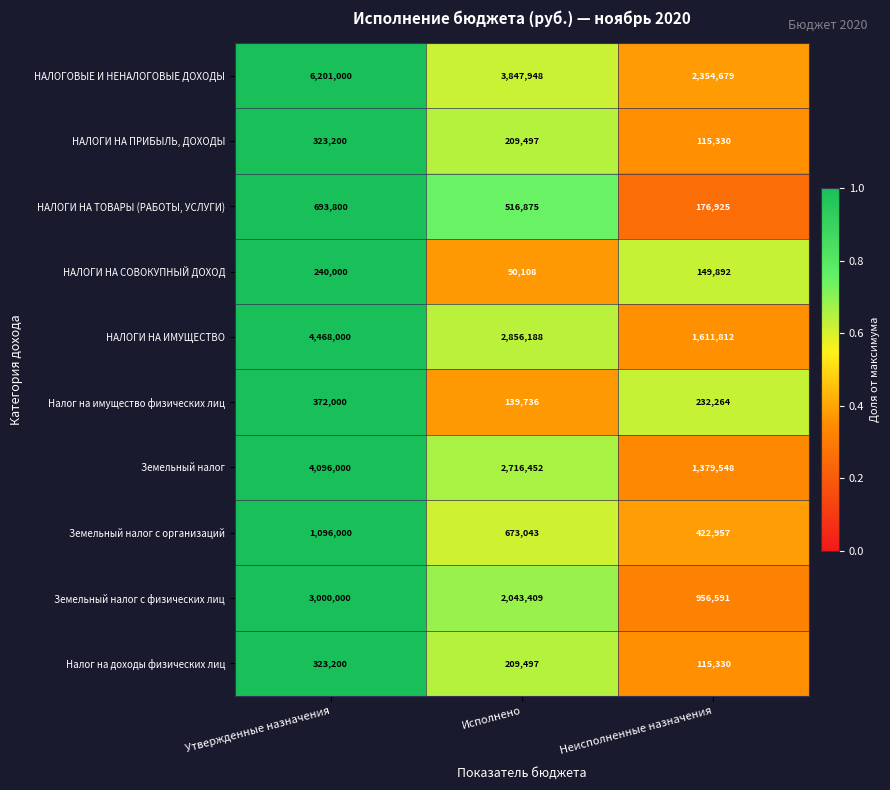

What is the maximum value for Земельный налог?

4096000